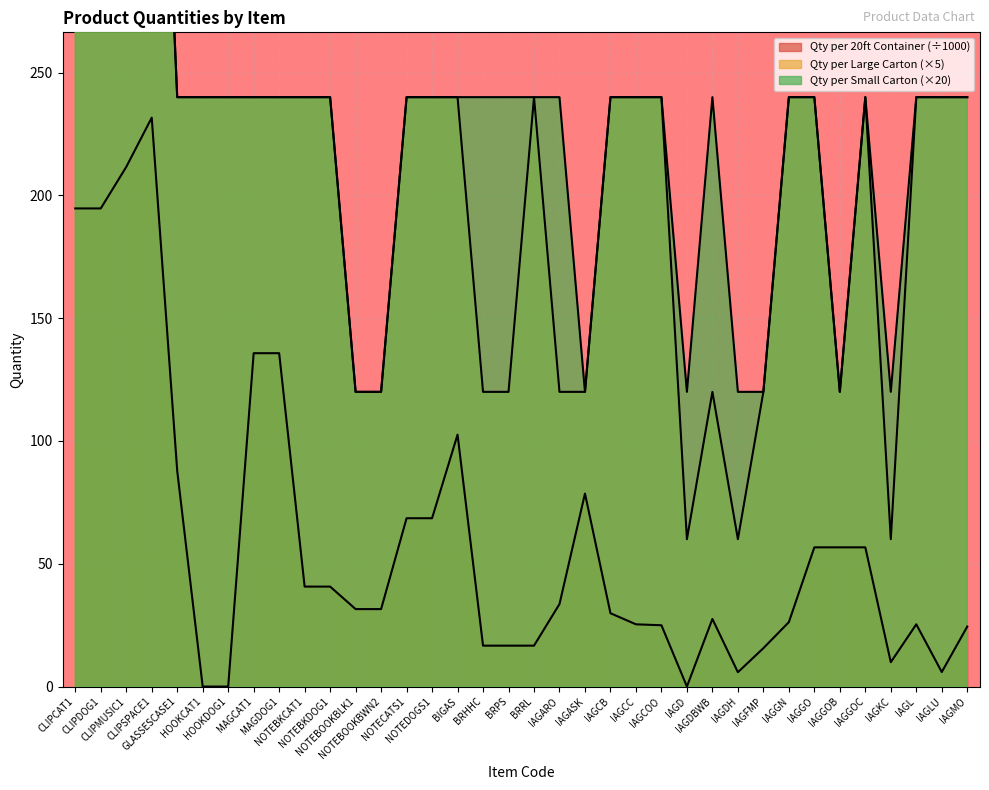

How many interior local peaks does the Qty per Small Carton series have?

2